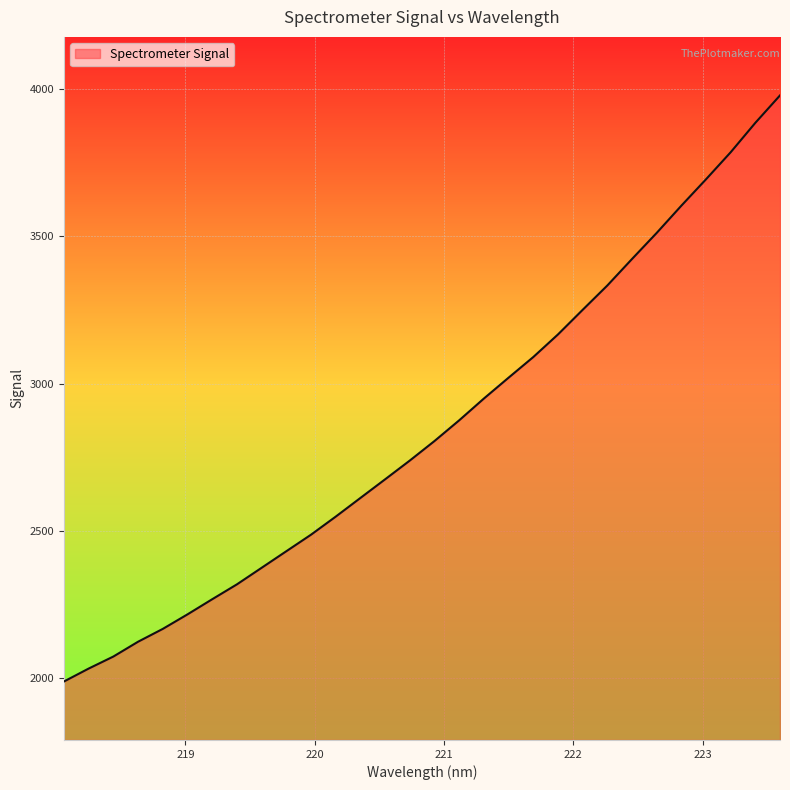

What is the maximum value shown in the chart?

3979.5